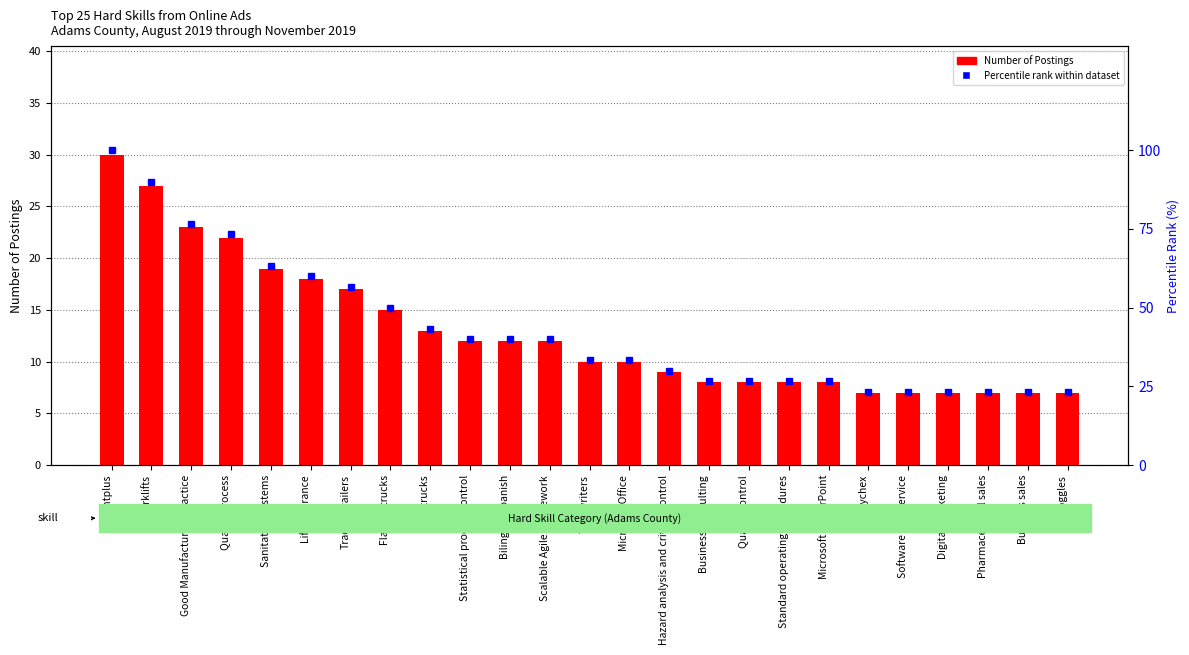

Reading right to left, transcribe all the data shown in this chart.

Number of Postings: 7.0	7.0	7.0	7.0	7.0	7.0	8.0	8.0	8.0	8.0	9.0	10.0	10.0	12.0	12.0	12.0	13.0	15.0	17.0	18.0	19.0	22.0	23.0	27.0	30.0
Percentile rank within dataset: 23.3	23.3	23.3	23.3	23.3	23.3	26.7	26.7	26.7	26.7	30.0	33.3	33.3	40.0	40.0	40.0	43.3	50.0	56.7	60.0	63.3	73.3	76.7	90.0	100.0